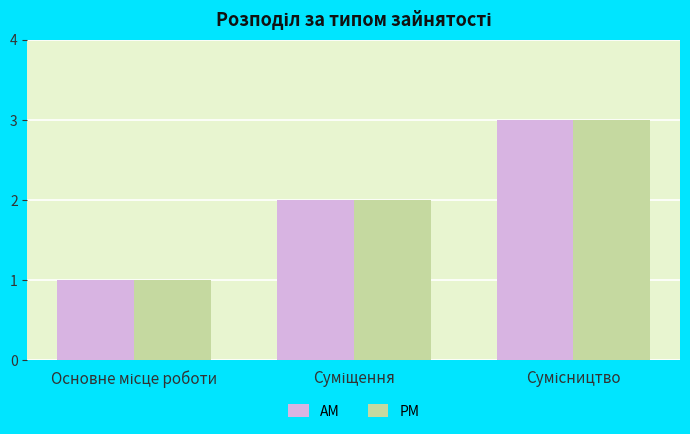

What is the highest value of the PM series?

3